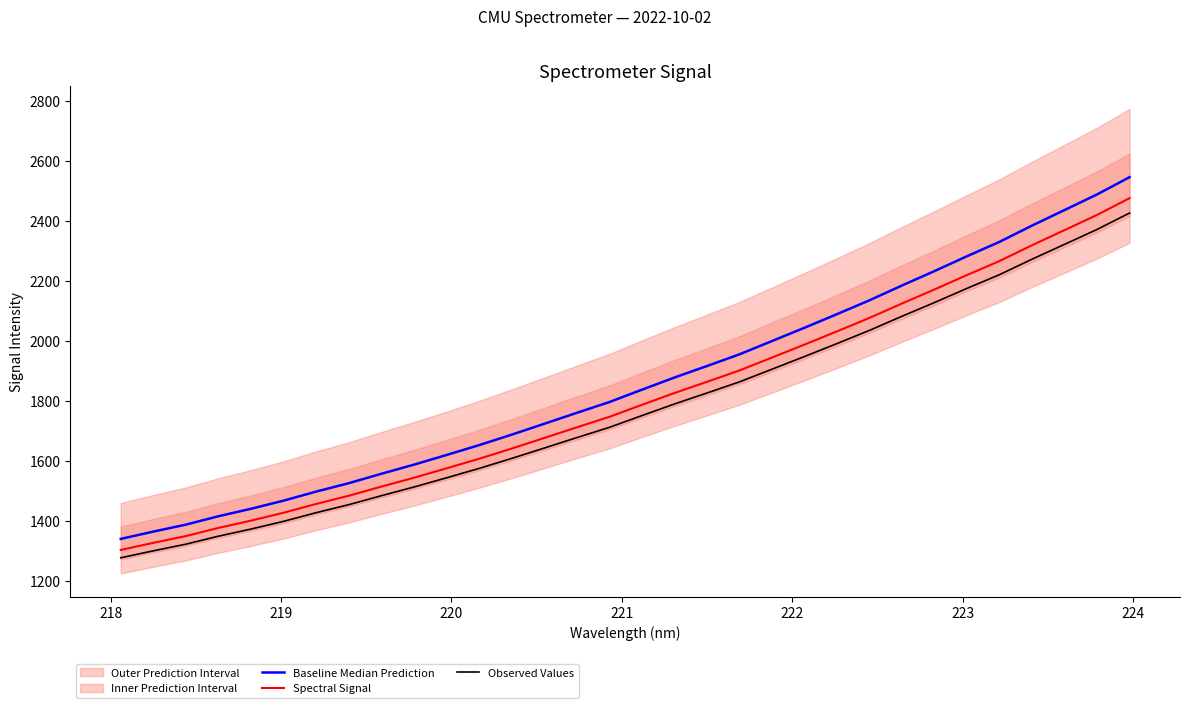

What is the average value of the Baseline Median Prediction series?

1861.6